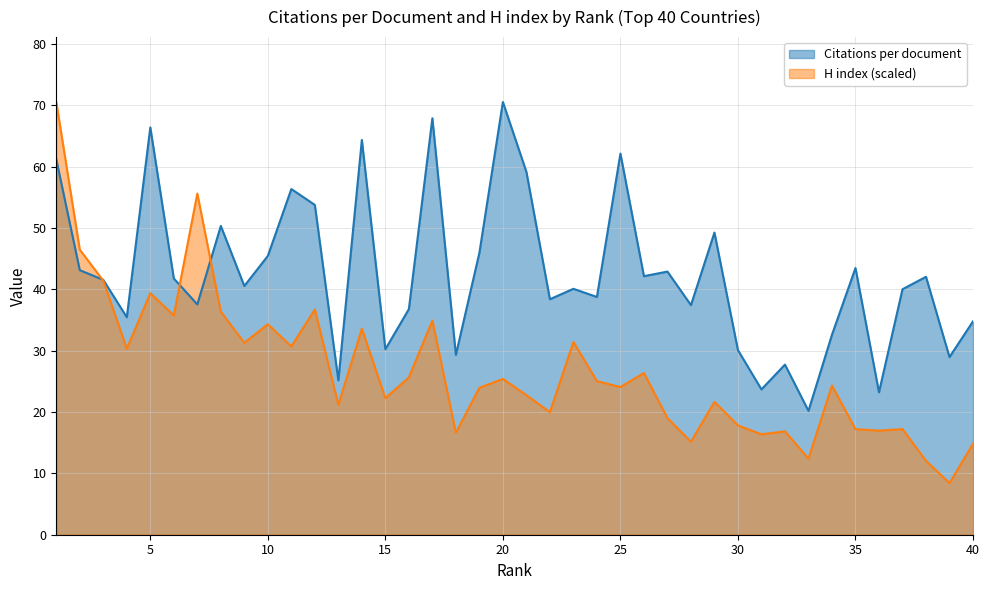

How many times do H index and Citations per document cross each other?

3